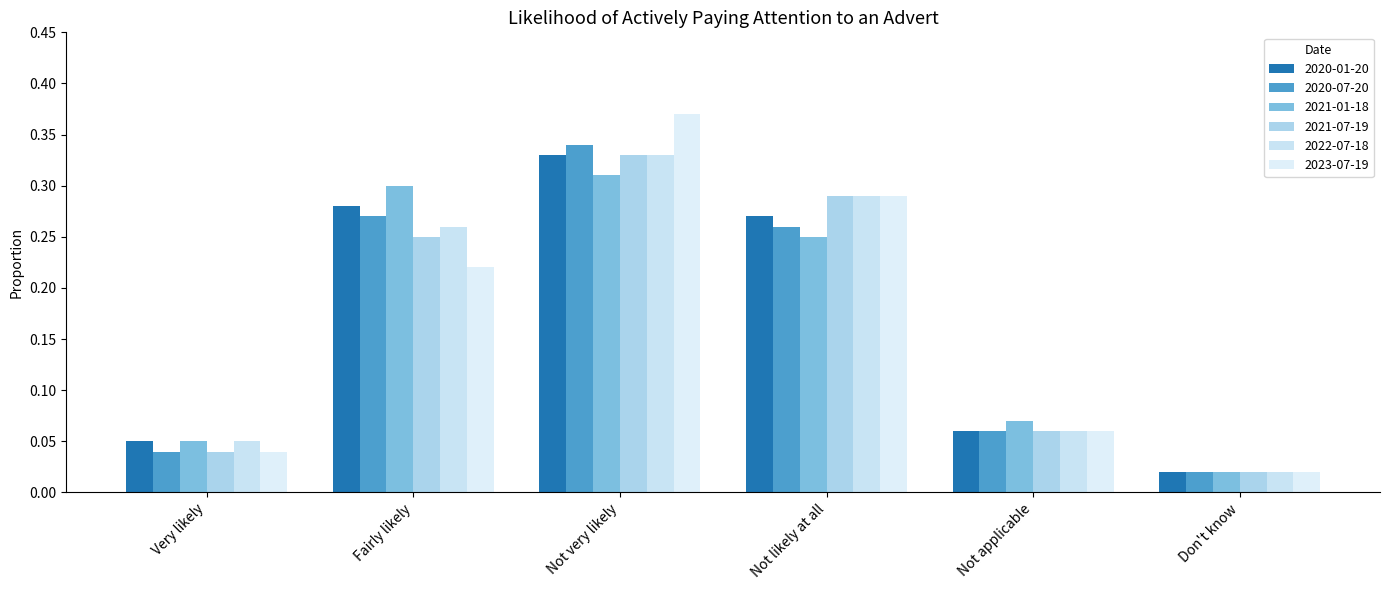

What is the total value across all series at Don't know?

0.1